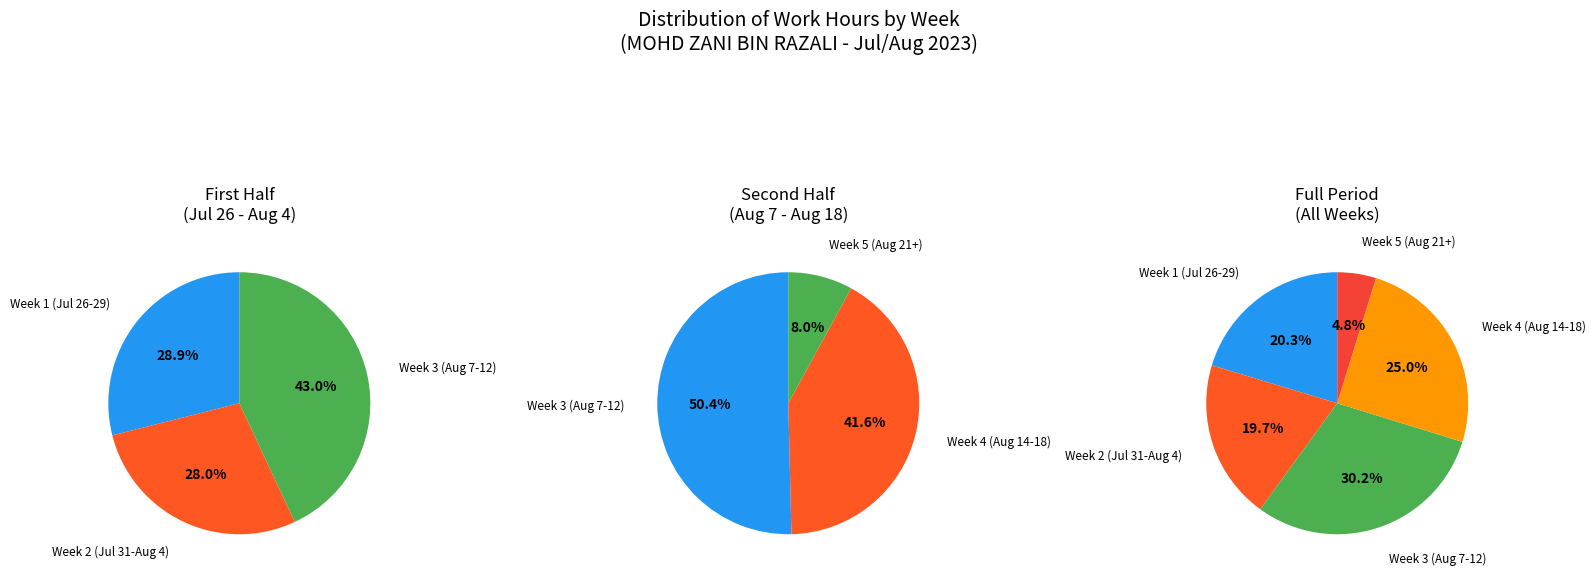

The 31-Mon slice represents 13% of the pie. True or false?

False